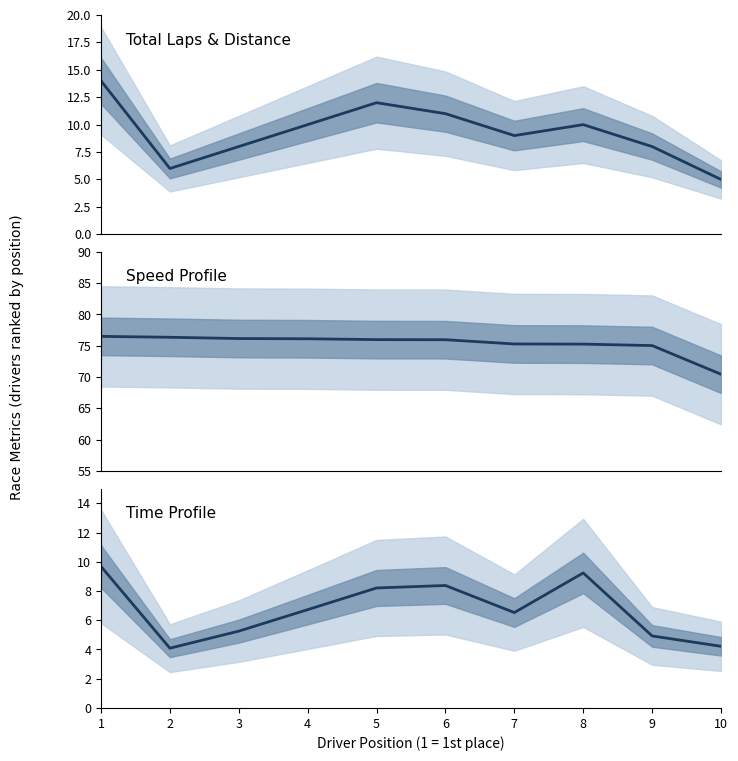

True or false: Best Speed and Total Time (×100s) cross at least once.

False